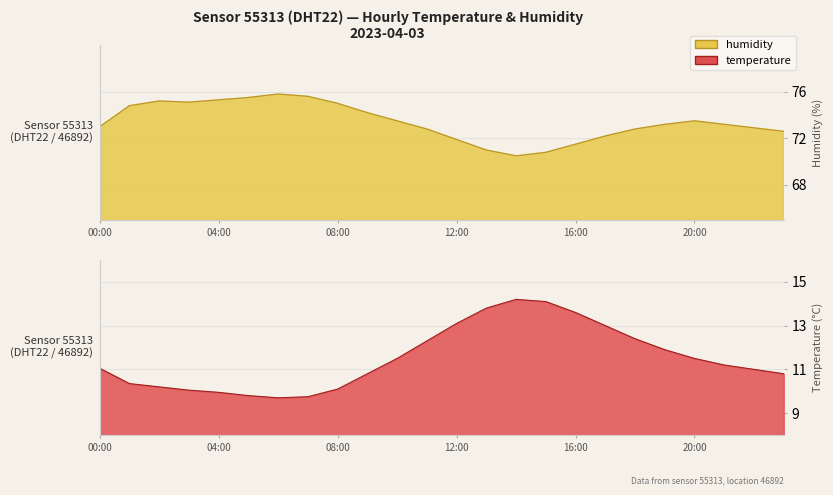

Reading left to right, list all the values displayed in this chart.

temperature: 11.1	10.3	10.2	10.1	9.9	9.8	9.7	9.8	10.1	10.8	11.5	12.3	13.1	13.8	14.2	14.1	13.6	13.0	12.4	11.9	11.5	11.2	11.0	10.8
humidity: 73.0	74.8	75.2	75.1	75.3	75.5	75.8	75.6	75.0	74.2	73.5	72.8	71.9	71.0	70.5	70.8	71.5	72.2	72.8	73.2	73.5	73.2	72.9	72.6